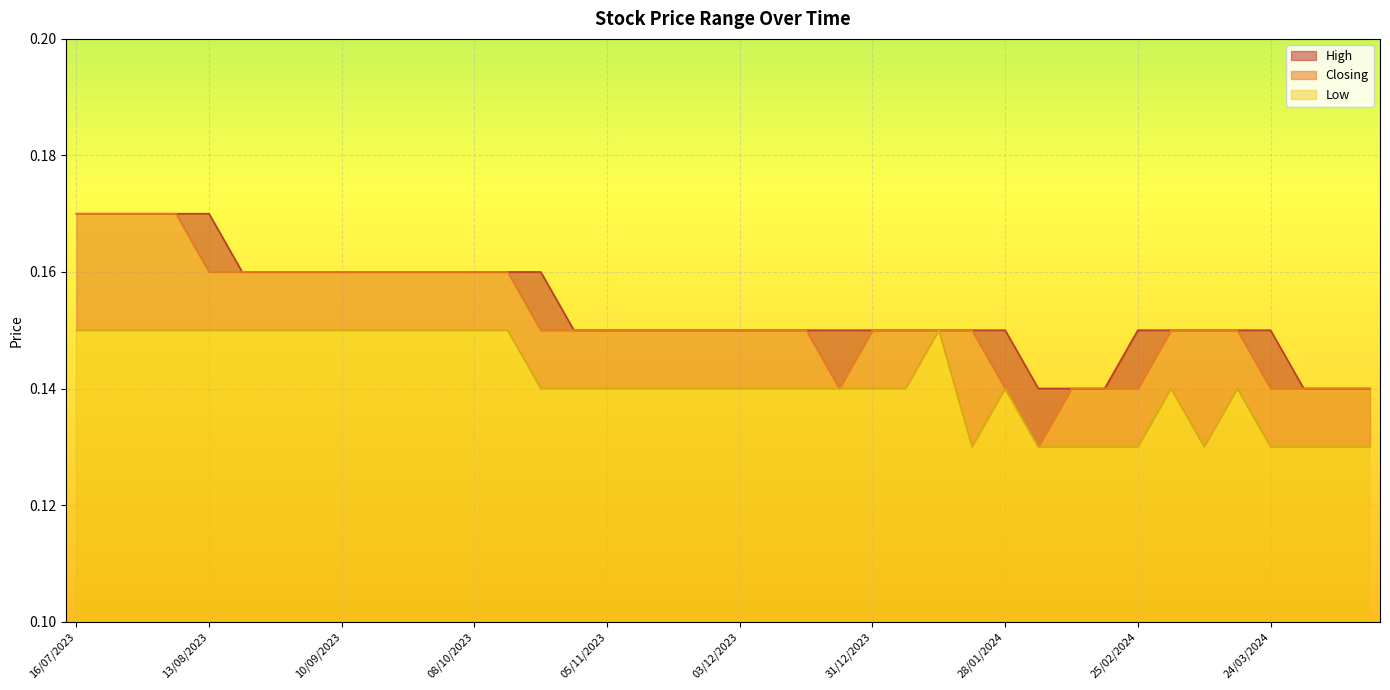

The Low series shows 0.3 at 08/10/2023. True or false?

False